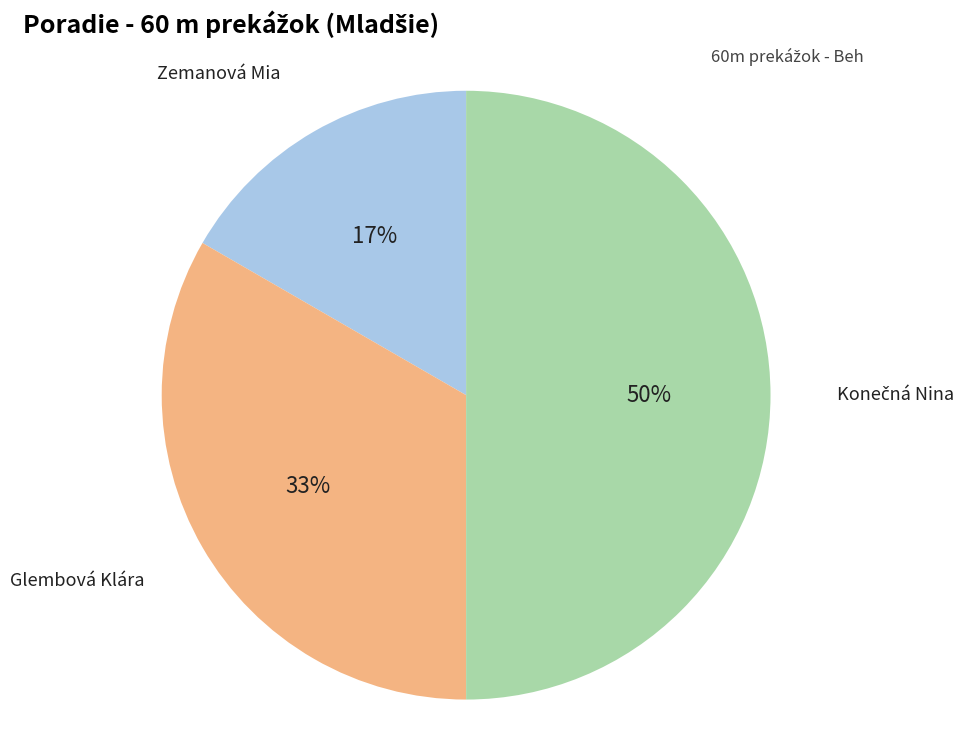

To the nearest percent, what is the average slice percentage?

33%